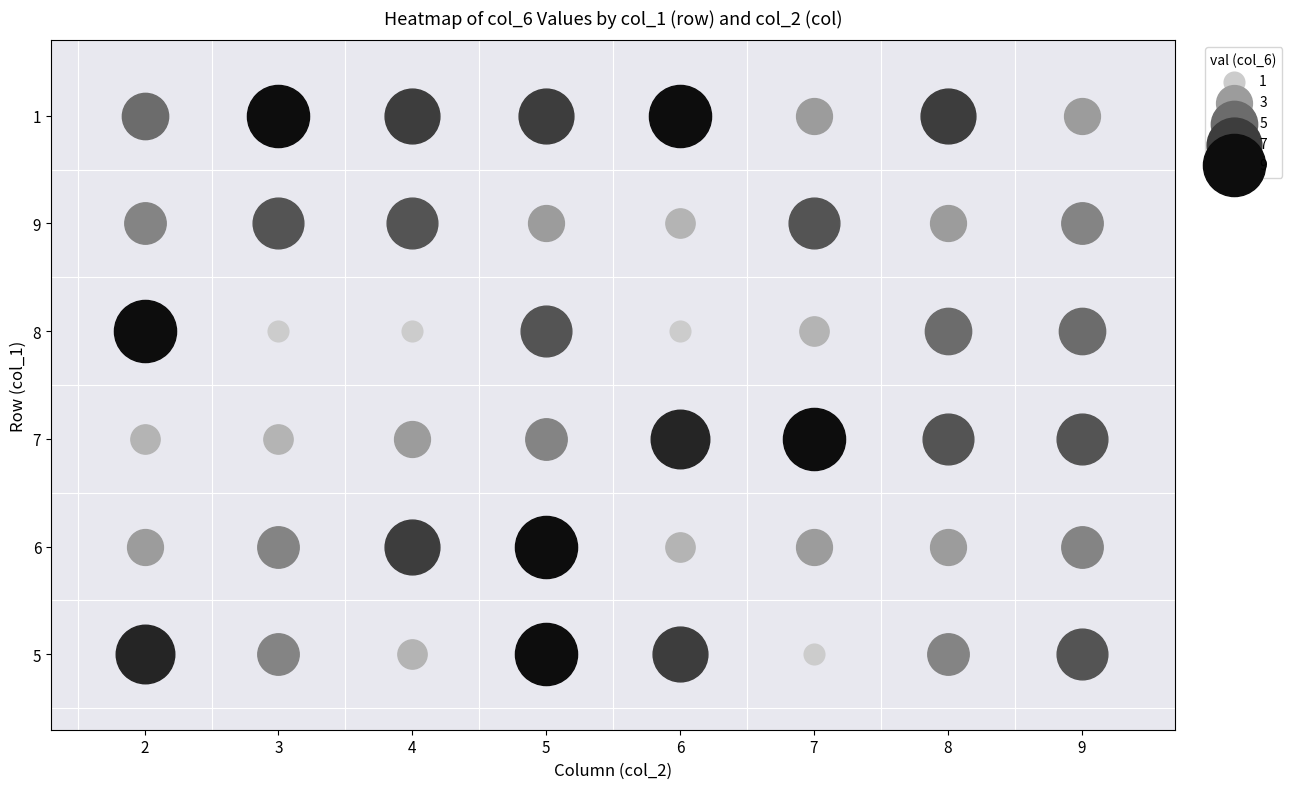

Which category has the highest value across all series?

5